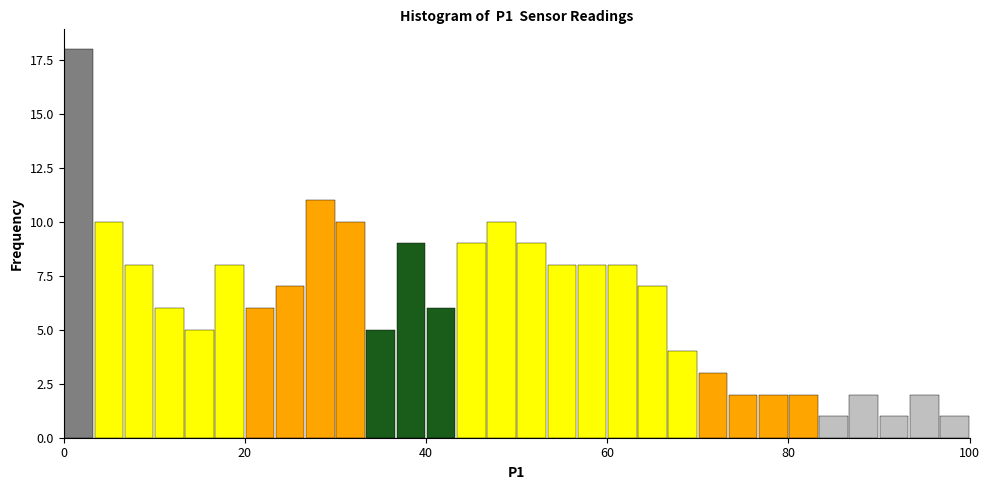

Read against the x-axis, roughly where is the centre of the tallest bar?

2